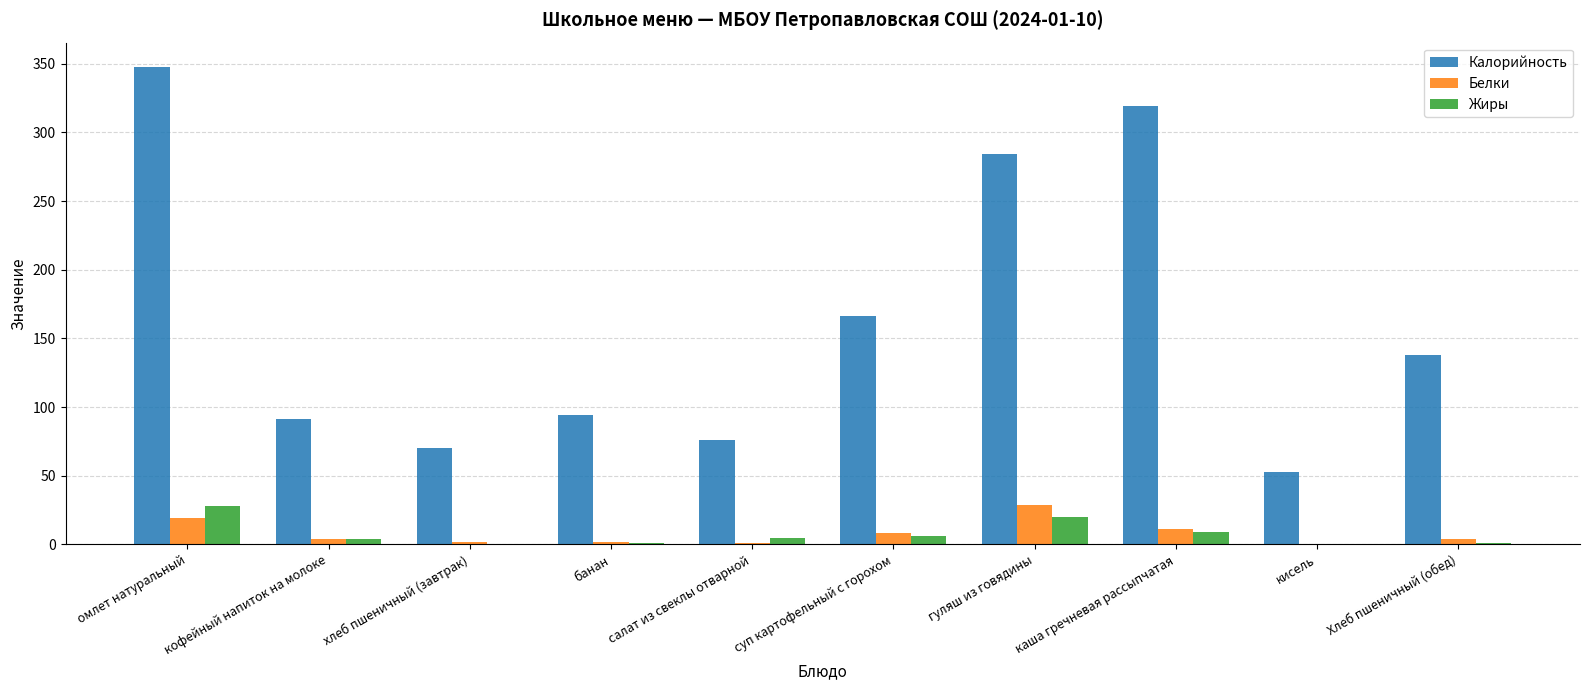

How many distinct data groups are displayed?

3